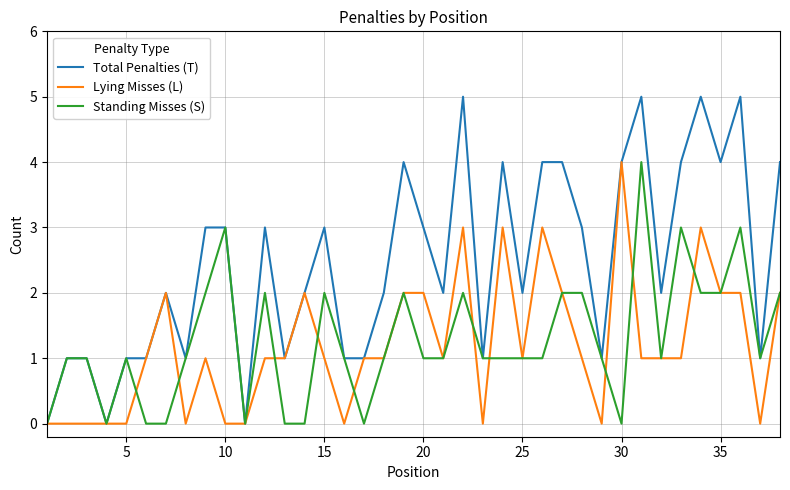

Which series has the largest range (max minus min)?

Total Penalties (T)